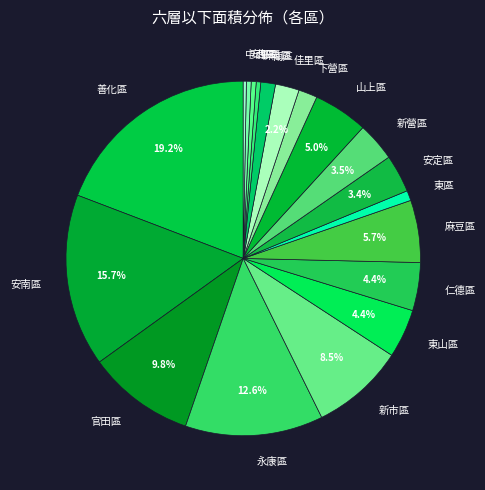

What is the largest slice in the pie chart?

善化區